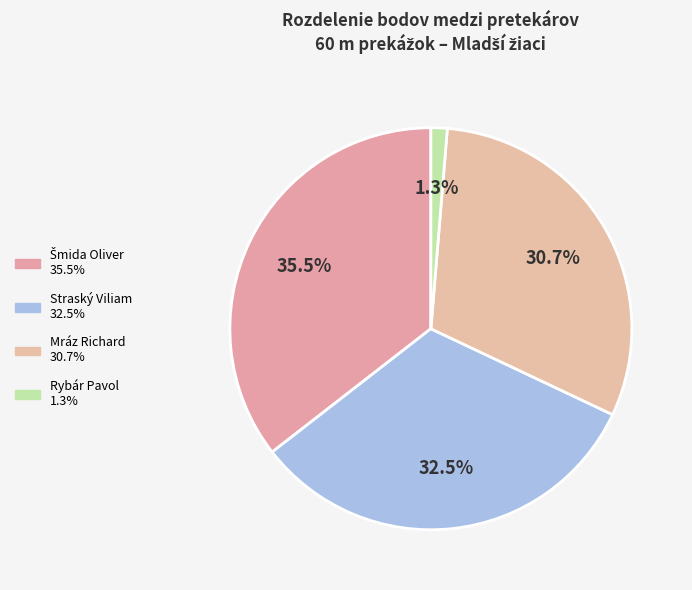

What percentage is the Mráz Richard slice, to the nearest percent?

31%